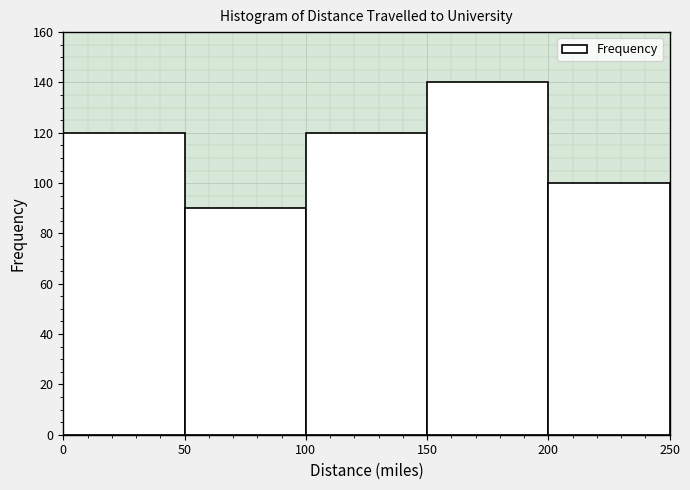

Reading left to right, transcribe this chart: for each bar, give the range it covers on the x-axis and its height. The values are not printed on the chart, so give them approximately, as read against the axis.

0 to 50: 120
50 to 100: 90
100 to 150: 120
150 to 200: 140
200 to 250: 100